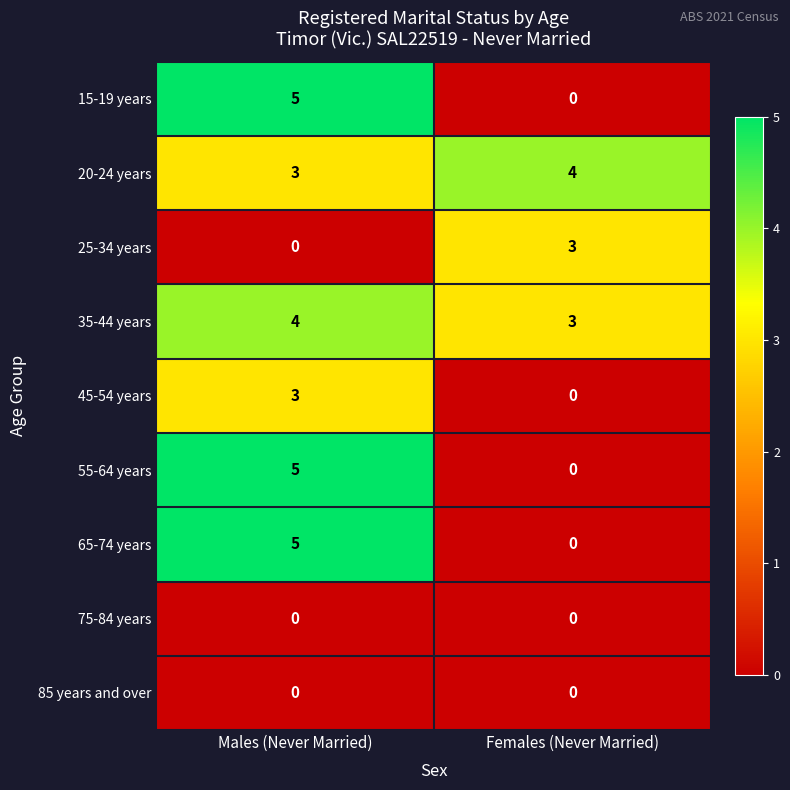

Reading left to right, what are all the values shown in this chart?

15-19 years: 5	0
20-24 years: 3	4
25-34 years: 0	3
35-44 years: 4	3
45-54 years: 3	0
55-64 years: 5	0
65-74 years: 5	0
75-84 years: 0	0
85 years and over: 0	0